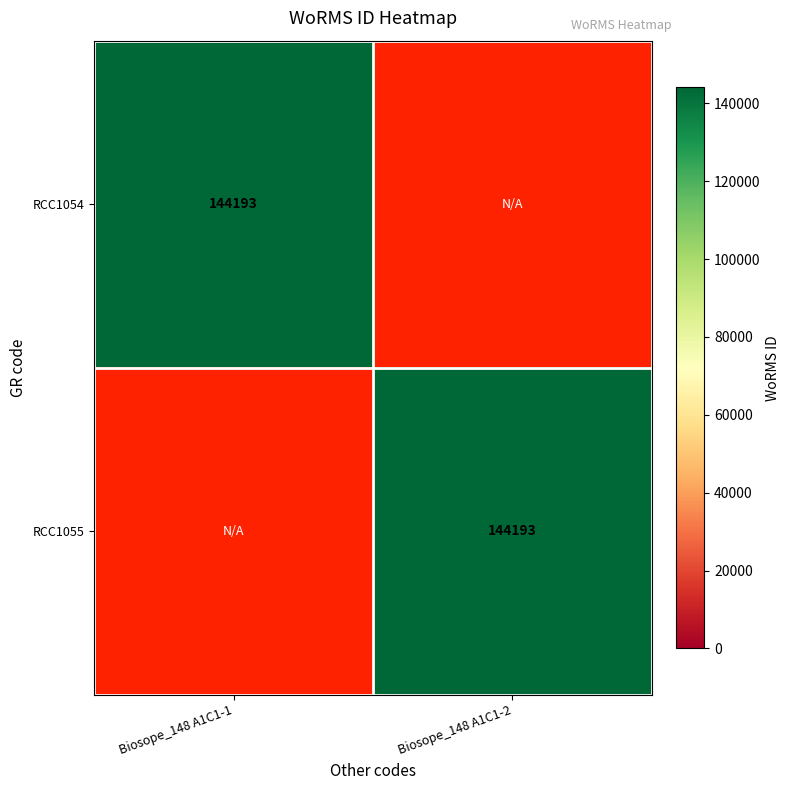

Which label corresponds to the smallest value in the chart?

Biosope_148 A1C1-2